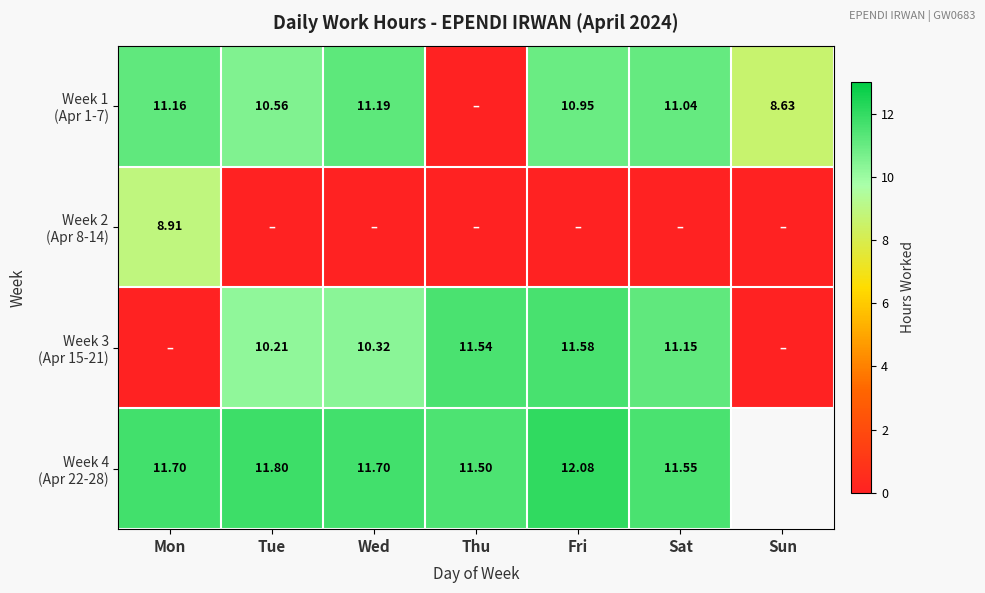

List the labels in order of Week 3 (Apr 15-21) value, smallest first.

Mon, Sun, Tue, Wed, Sat, Thu, Fri